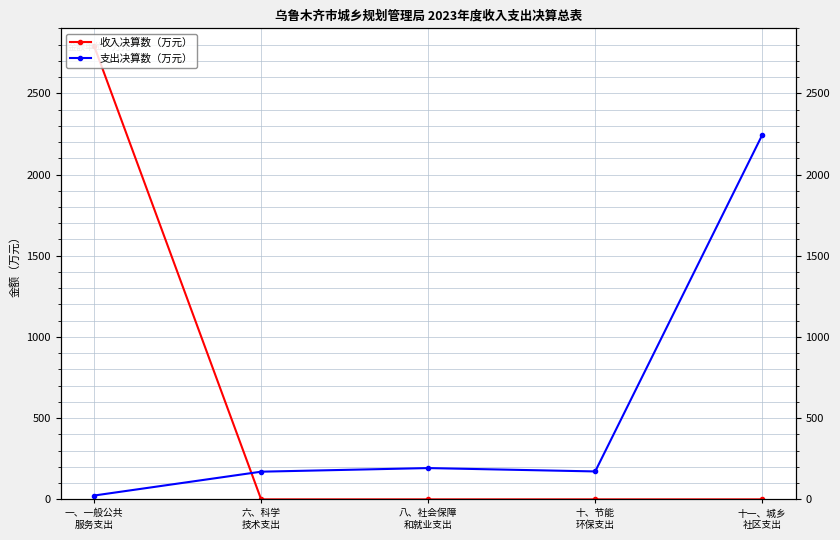

Where is 支出决算数（万元） nearest to the value 1133?

八、社会保障
和就业支出